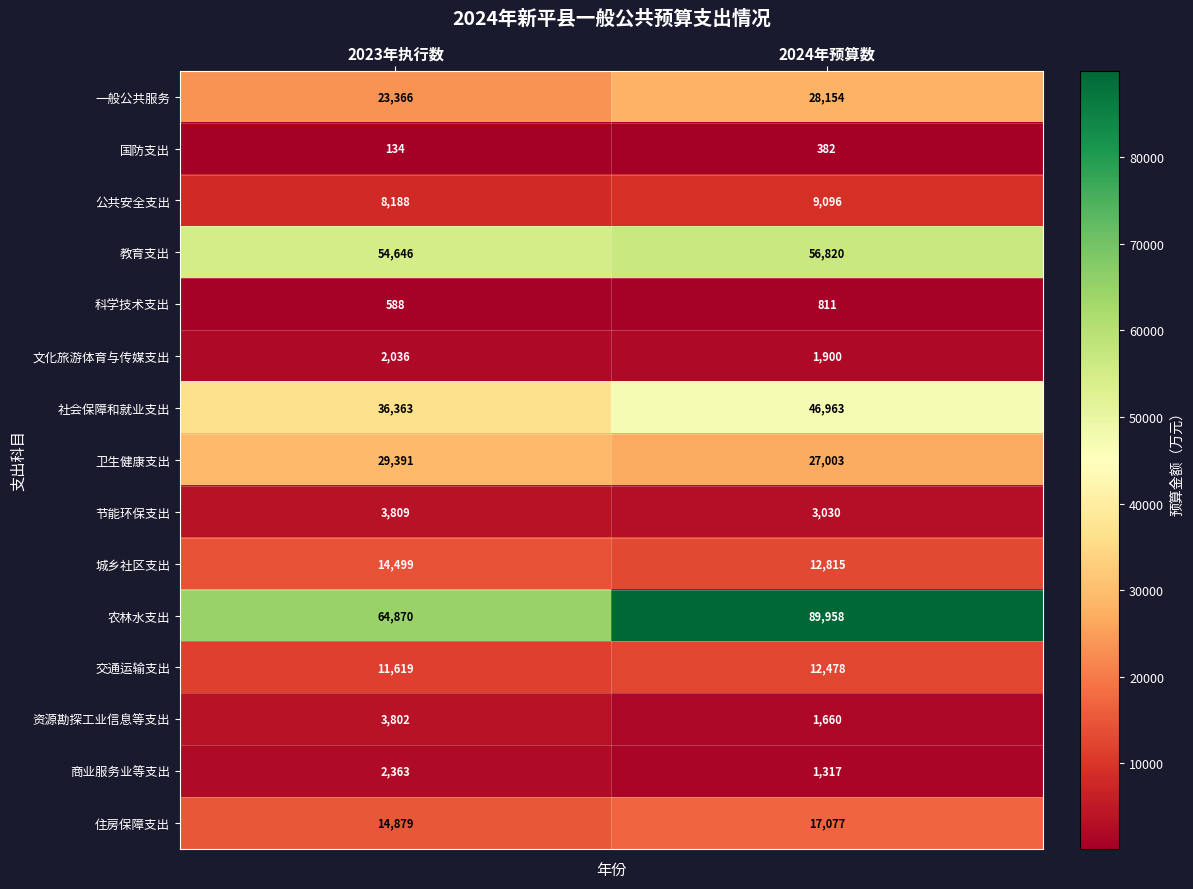

The value of 节能环保支出 at 2023年执行数 is 5231. True or false?

False